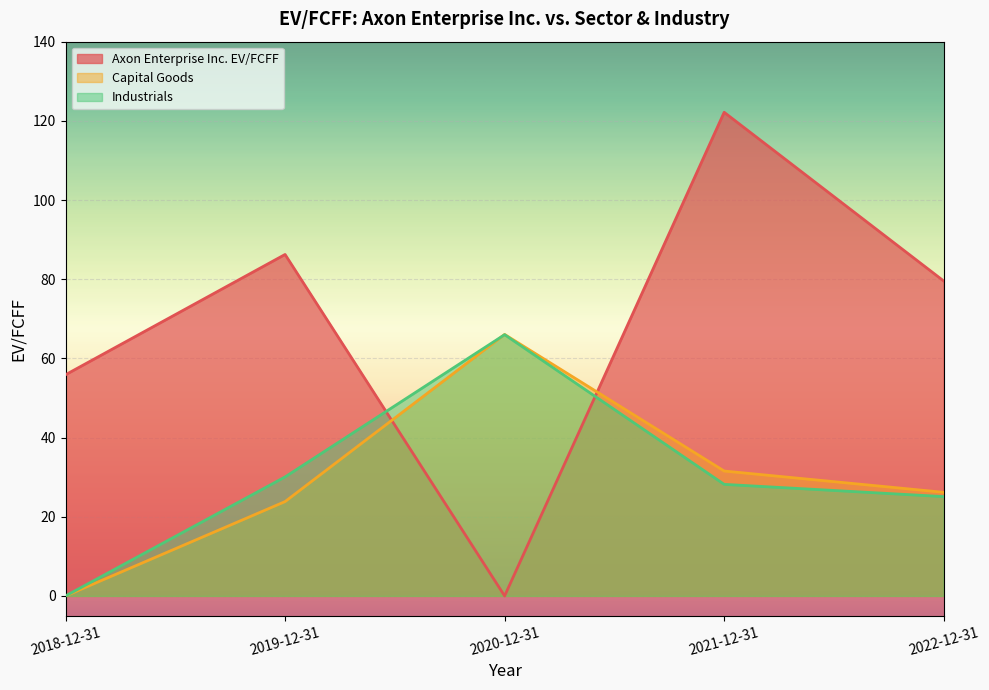

How many series are shown in this chart?

3